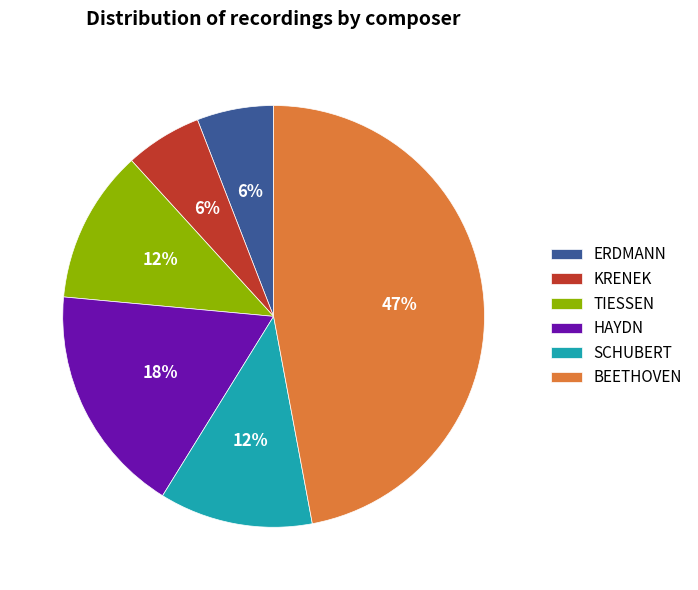

Which category has the biggest portion of the pie?

BEETHOVEN